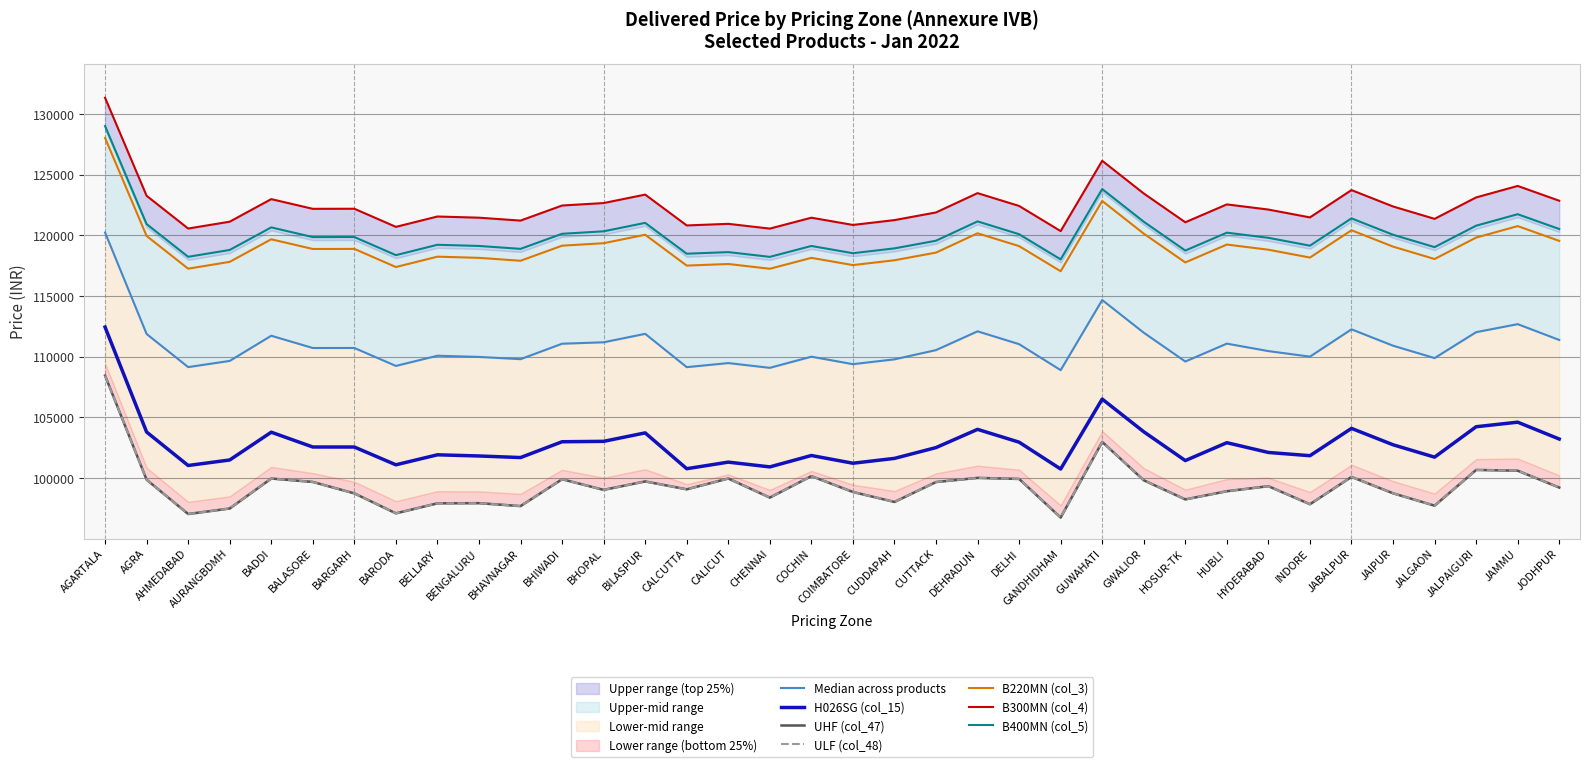

Which label corresponds to the smallest value in the chart?

GANDHIDHAM